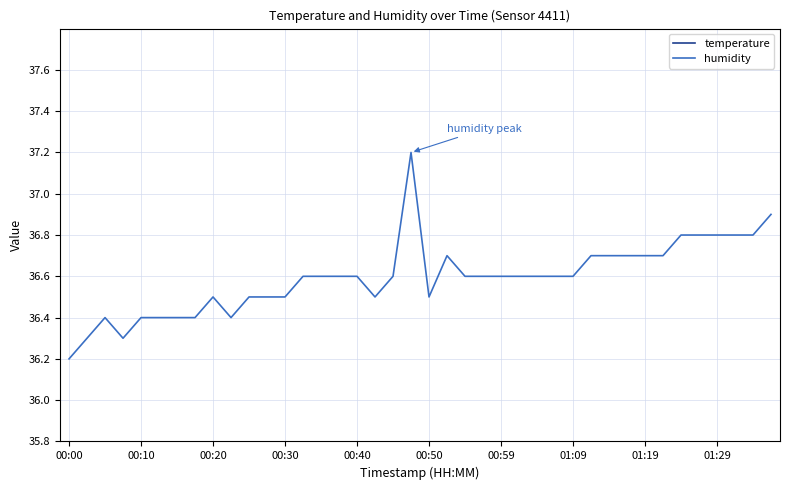

Which series has the largest range (max minus min)?

humidity